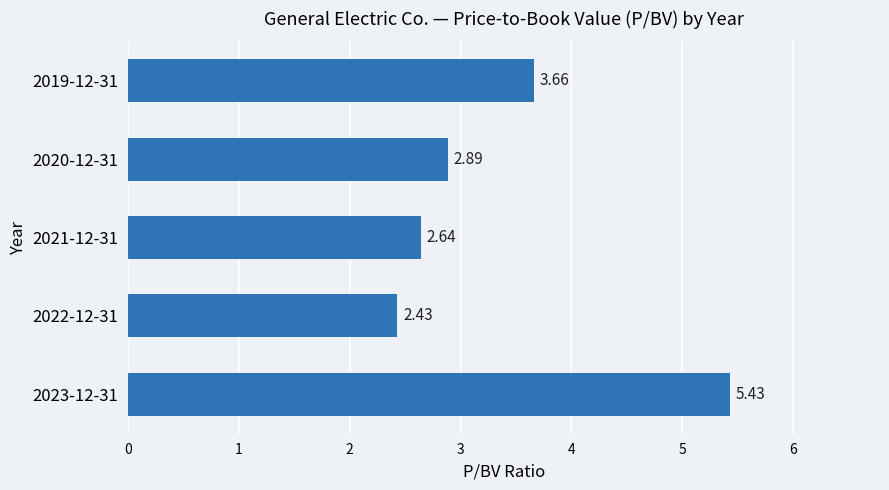

What is the ratio of the value at 2020-12-31 to the value at 2022-12-31?

1.2